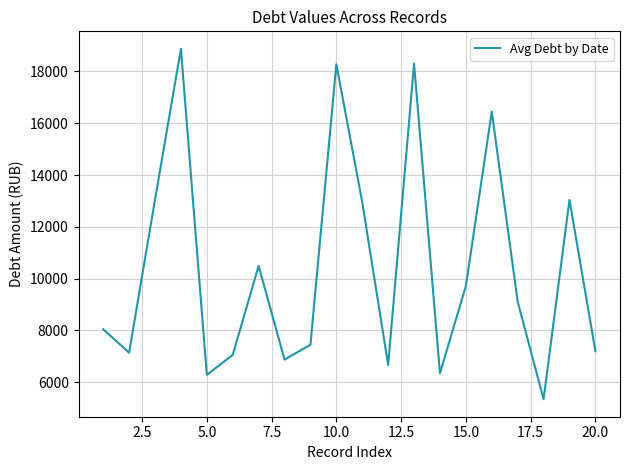

What is the minimum value shown in the chart?

5337.9